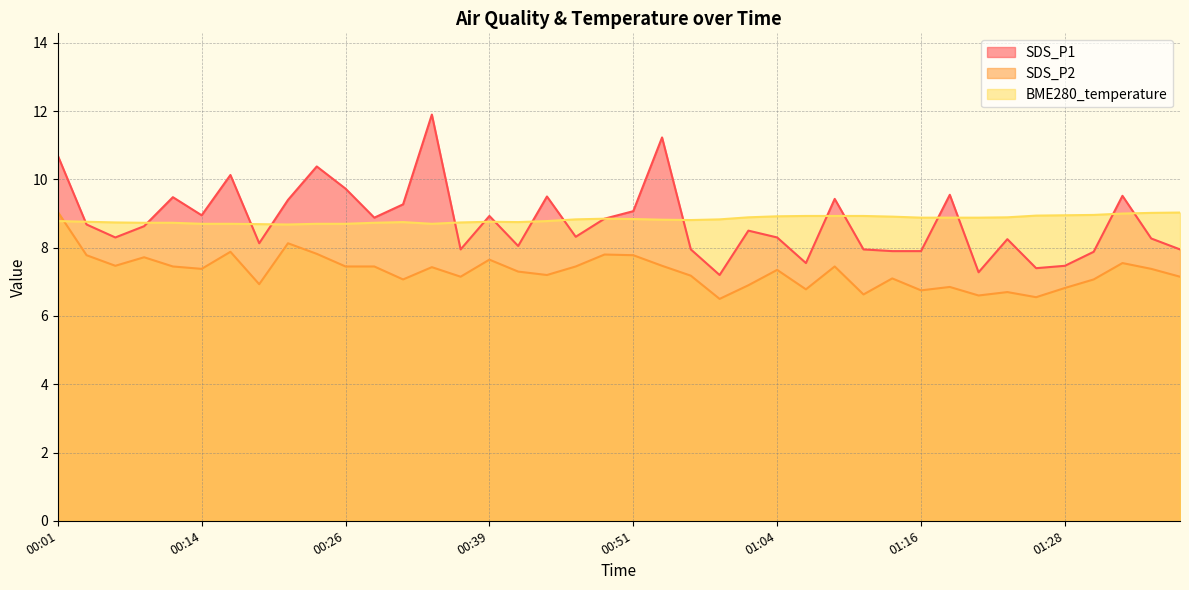

What is the difference between the SDS_P2 values at 01:09 and 00:39?

0.2